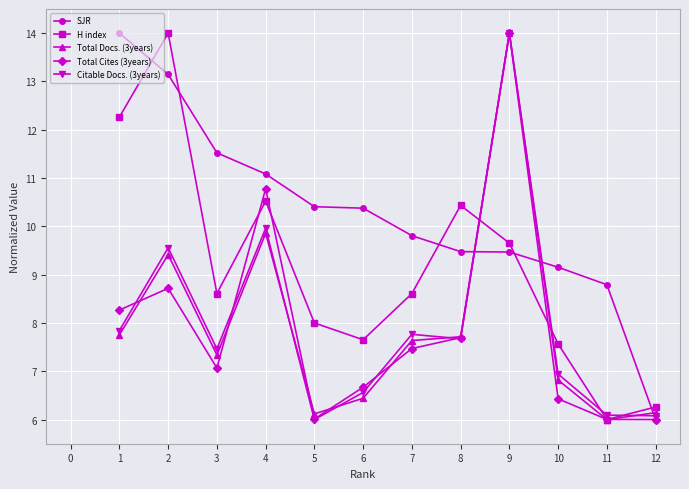

Reading left to right, transcribe all the data shown in this chart.

SJR: 14.0	13.1	11.5	11.1	10.4	10.4	9.8	9.5	9.5	9.2	8.8	6.0
H index: 12.3	14.0	8.6	10.5	8.0	7.7	8.6	10.4	9.7	7.6	6.0	6.3
Total Docs. (3years): 7.8	9.4	7.3	9.9	6.1	6.4	7.6	7.7	14.0	6.8	6.0	6.1
Total Cites (3years): 8.3	8.7	7.1	10.8	6.0	6.7	7.5	7.7	14.0	6.4	6.0	6.0
Citable Docs. (3years): 7.8	9.6	7.5	10.0	6.0	6.6	7.8	7.7	14.0	6.9	6.1	6.1